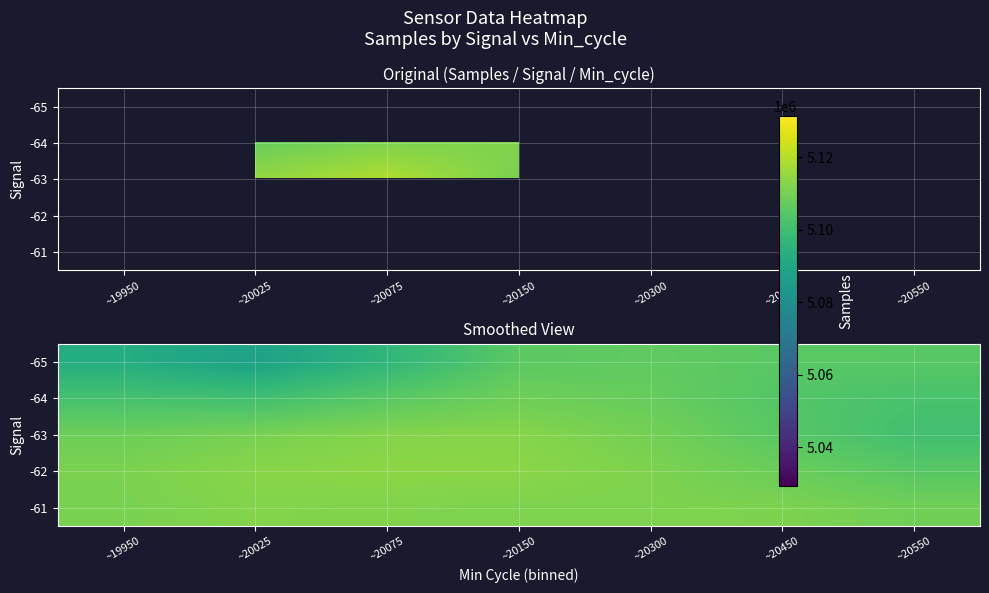

What is the difference between the -65 values at ~19950 and ~20450?

12626.4